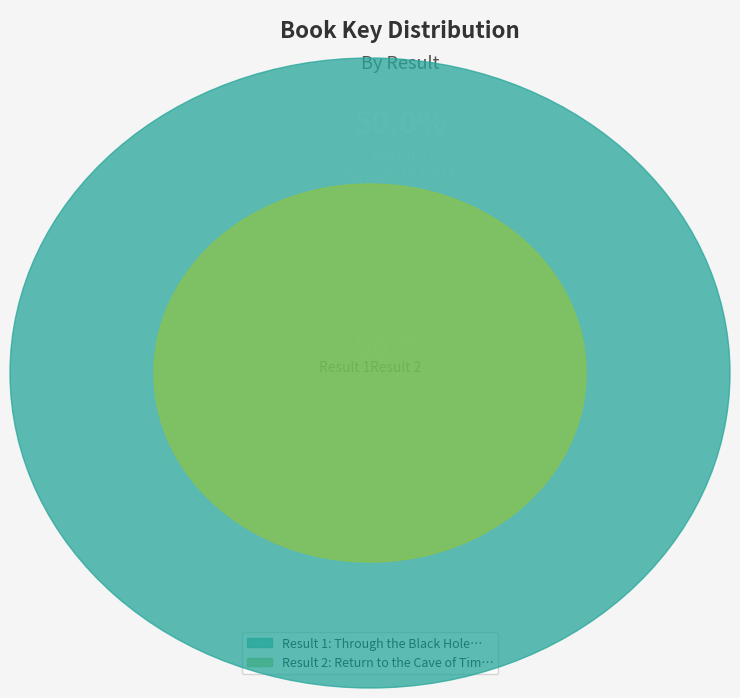

True or false: Result 2 accounts for 50% of the total.

True